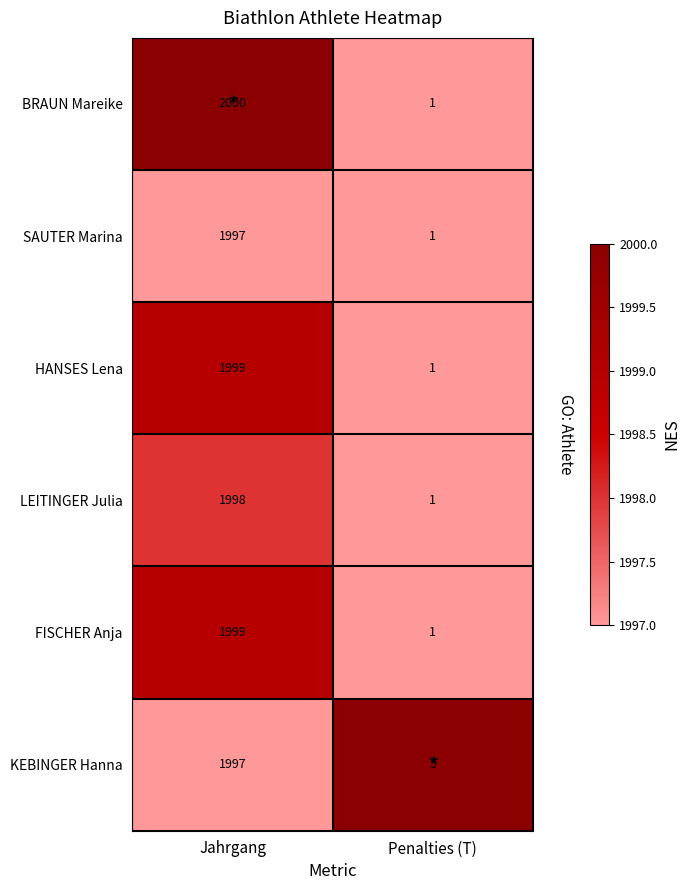

Between Jahrgang and Penalties (T), which series saw the biggest shift?

BRAUN Mareike